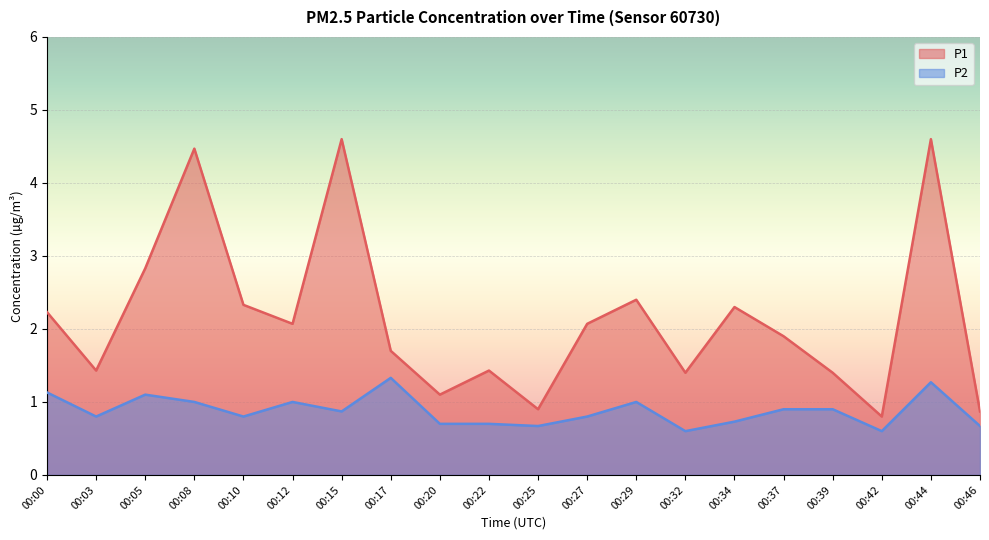

What is the difference between the second highest and second lowest values in the P2 series?

0.7